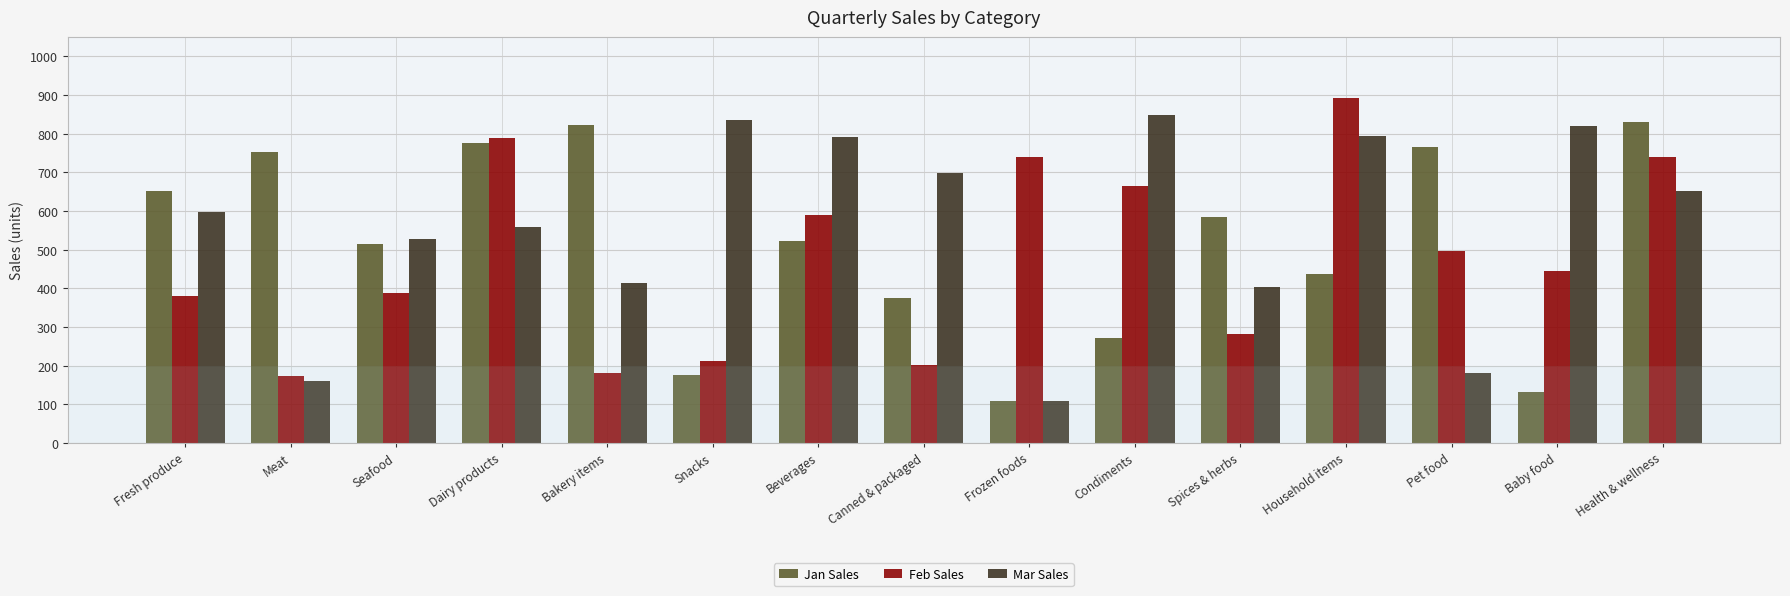

Which series has the widest spread of values?

Mar Sales